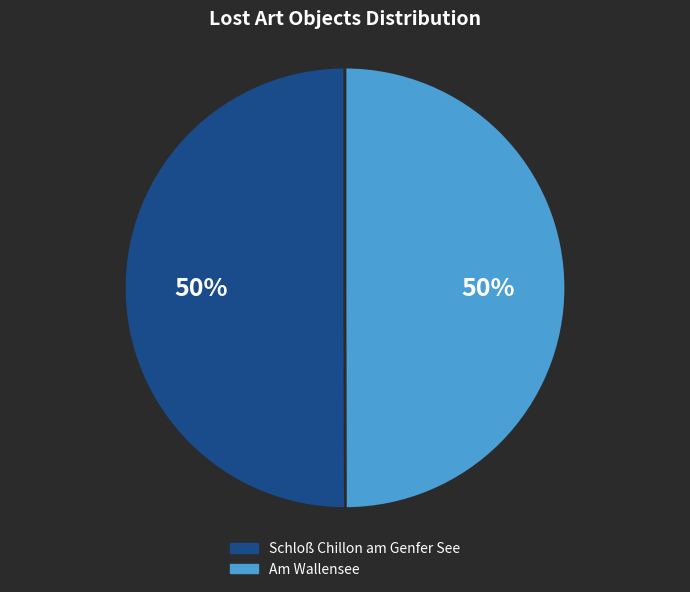

How many slices are in this pie chart?

2